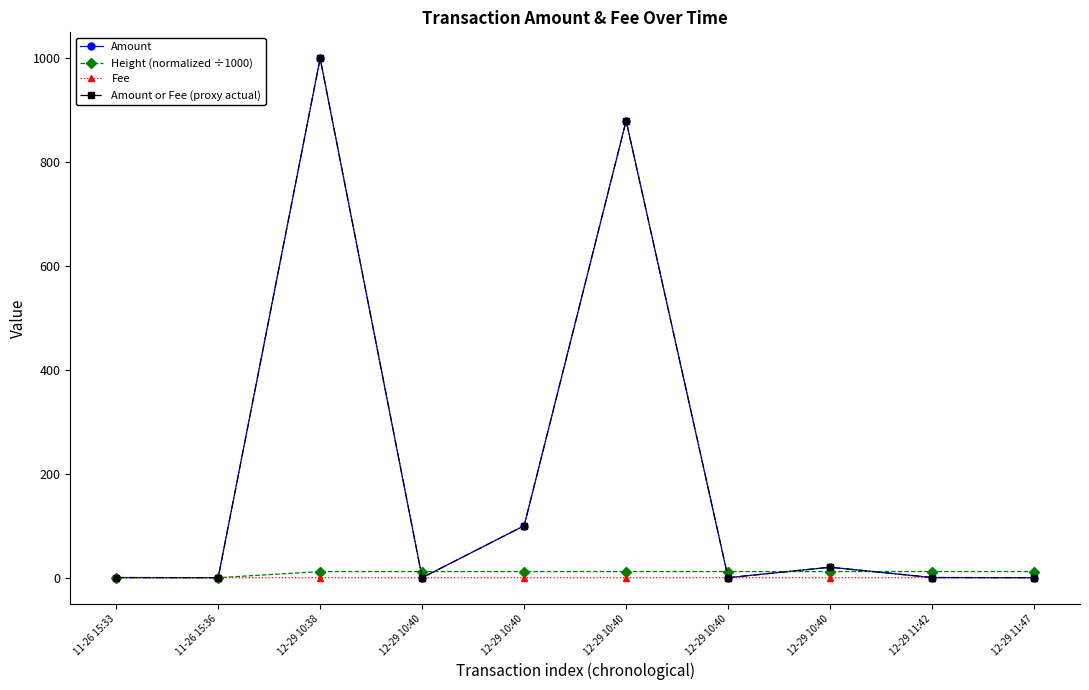

Reading left to right, what are all the values shown in this chart?

Amount: 0.3	0.0	1000.3	0.0	100.0	880.0	0.0	20.2	0.3	0.0
Height (normalized ÷1000): 0.0	0.0	11.8	11.8	11.8	11.8	11.8	11.8	11.8	11.8
Fee: 0.0	0.0	0.0	0.0	0.0	0.0	0.0	0.0	0.0	0.0
Amount or Fee (proxy actual): 0.3	0.0	1000.3	0.0	100.0	880.0	0.0	20.2	0.3	0.0